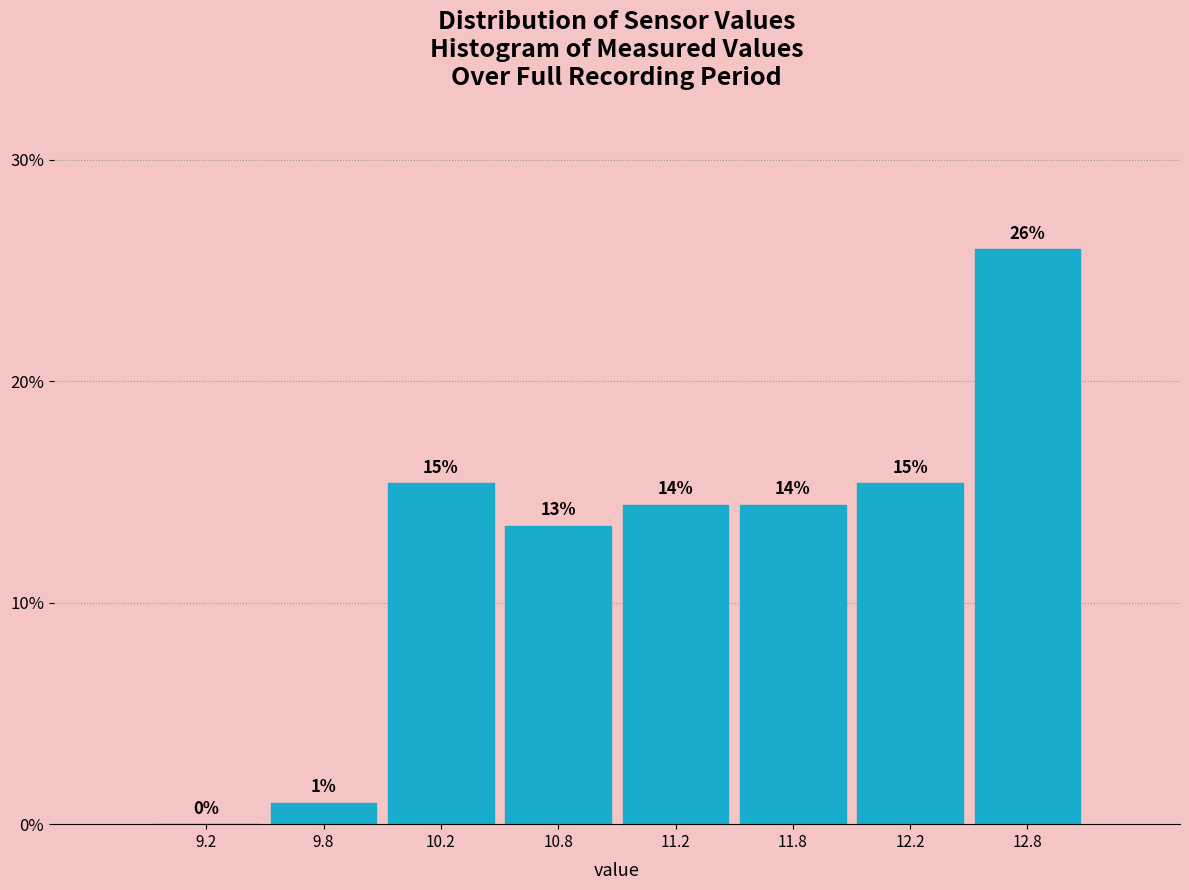

Are the bars horizontal?

No